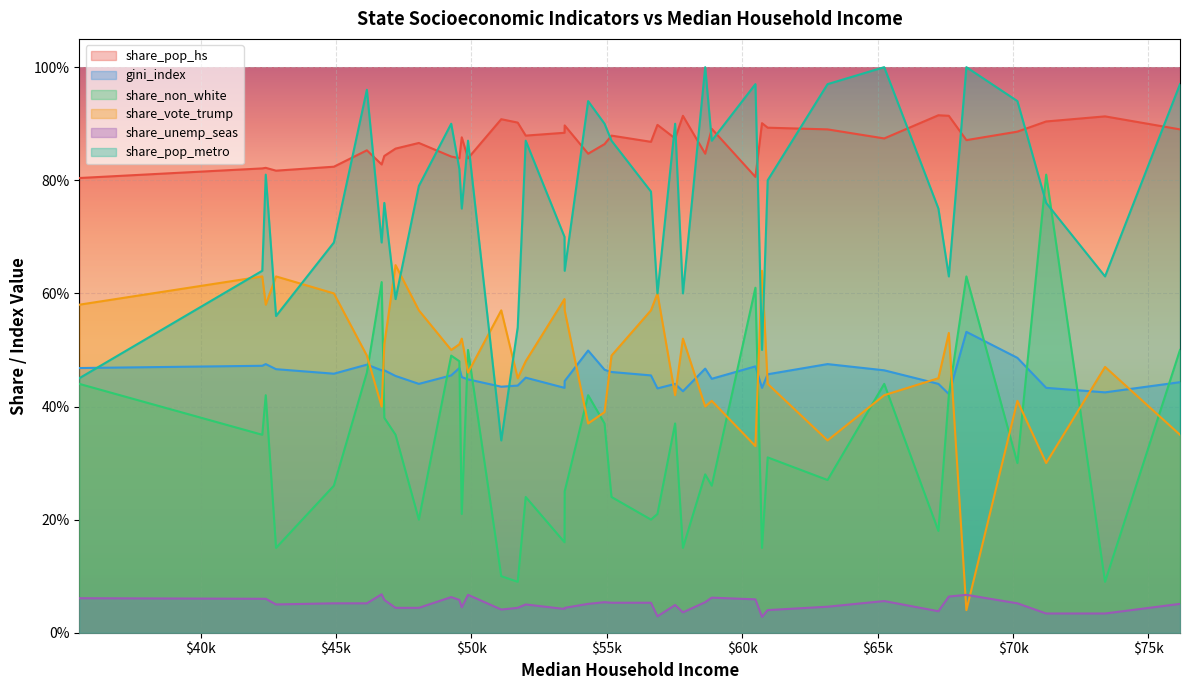

The share_vote_trump series shows 0.2 at 34. True or false?

False